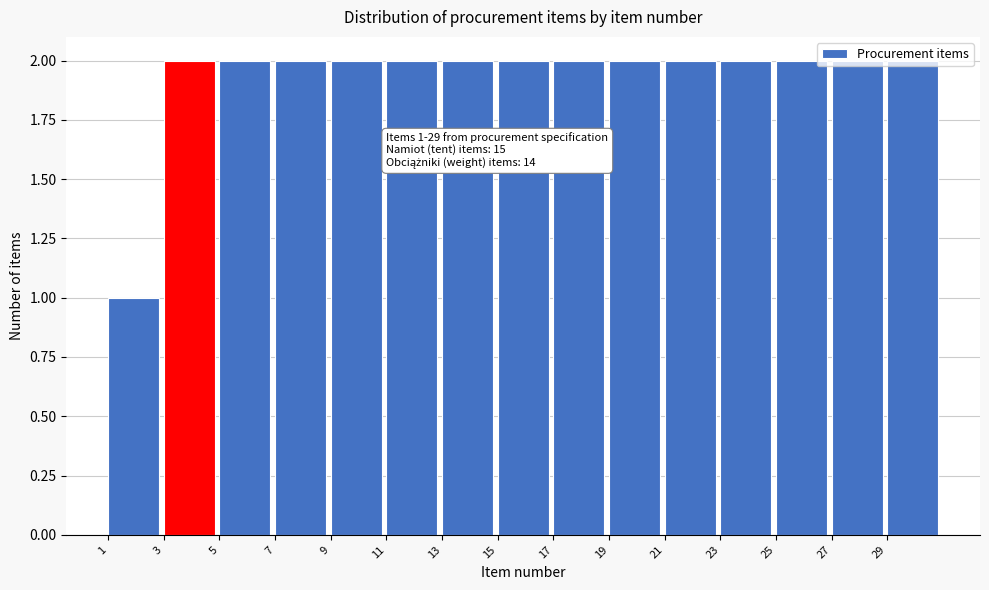

What is the sum of the values at 29 and 9?

4